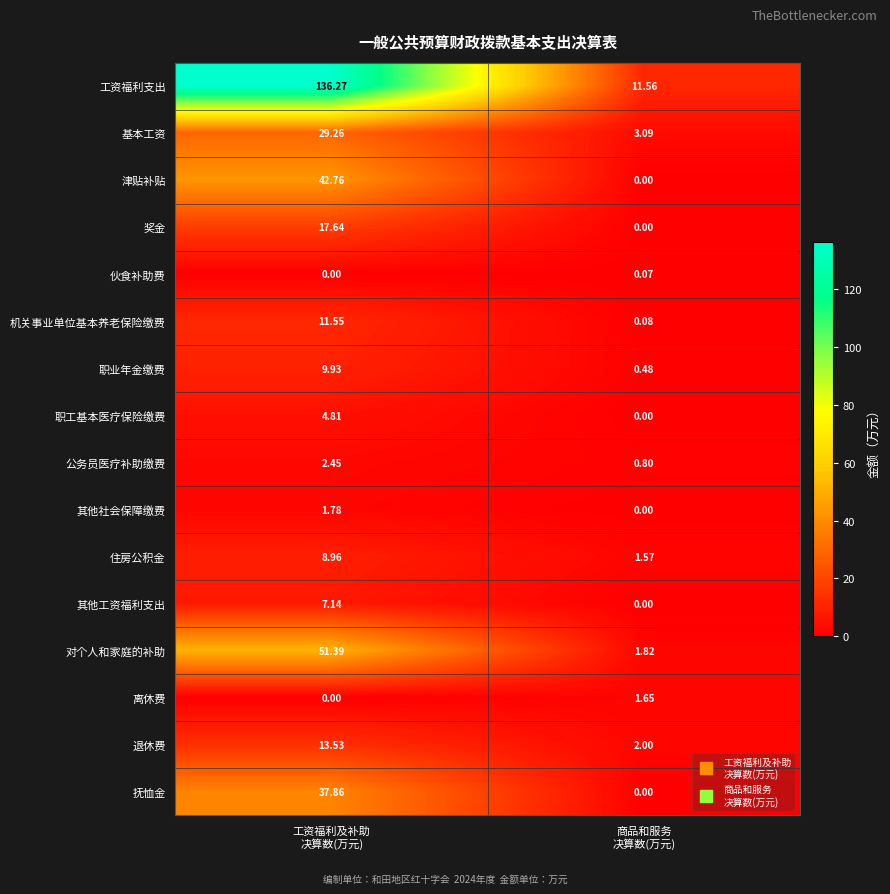

Which series has the largest range (max minus min)?

工资福利支出